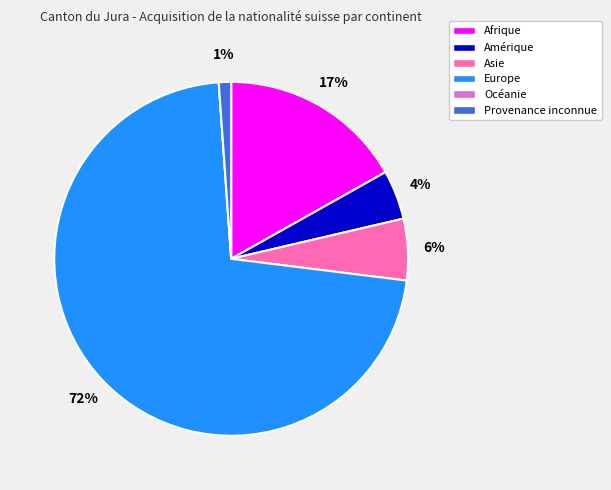

The Amérique slice represents 4% of the pie. True or false?

True